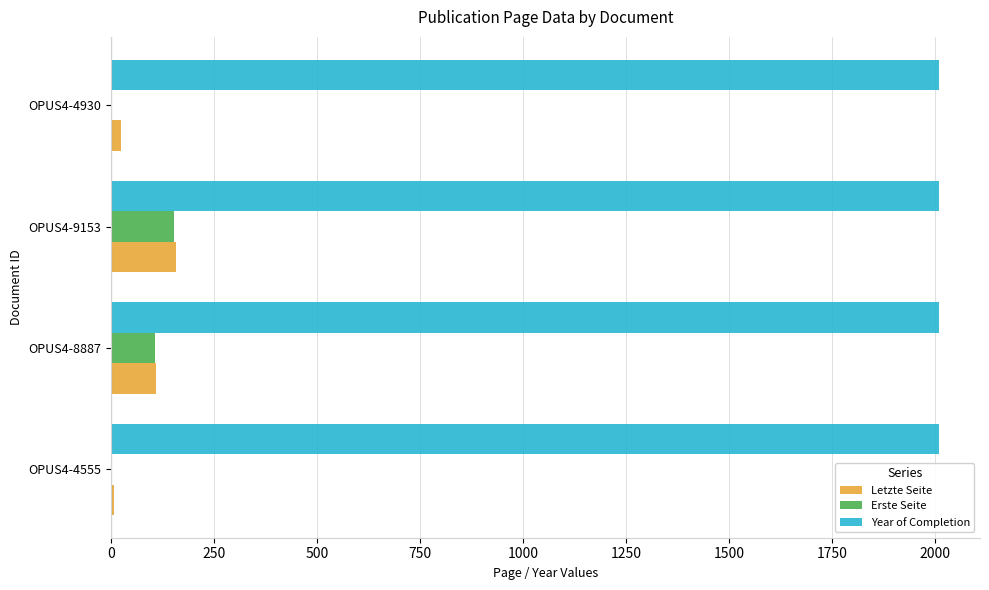

What is the sum of all Year of Completion values?

8036